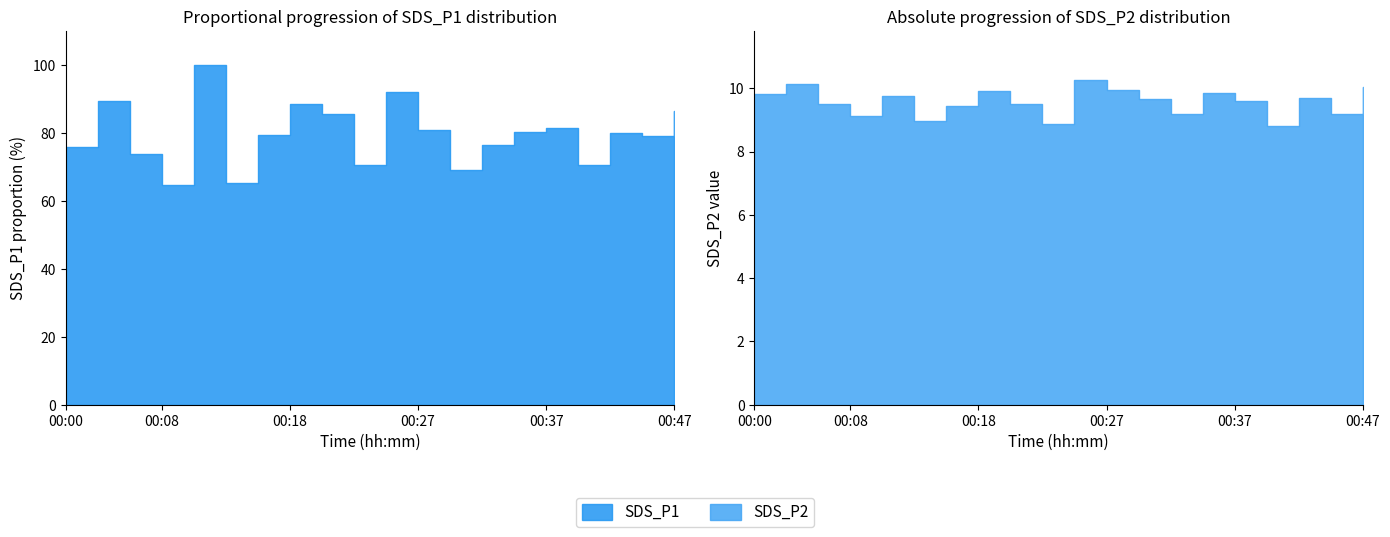

What is the difference between the maximum and minimum values in the SDS_P1 series?

35.5